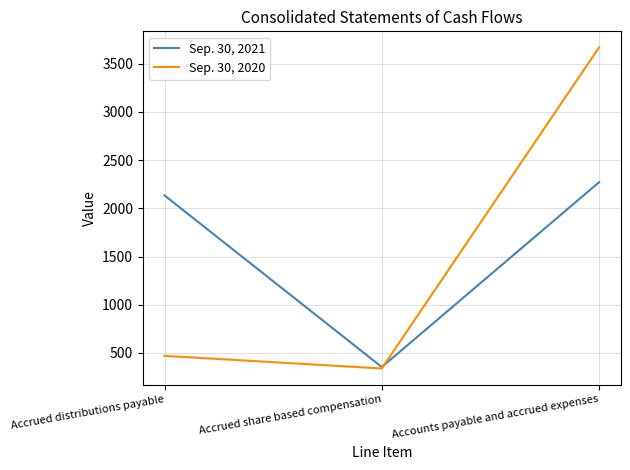

Which series has the widest spread of values?

Sep. 30, 2020